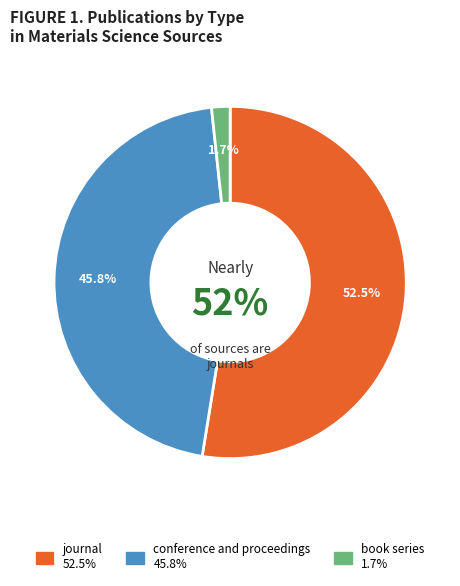

Is there any slice that represents more than half of the pie?

Yes